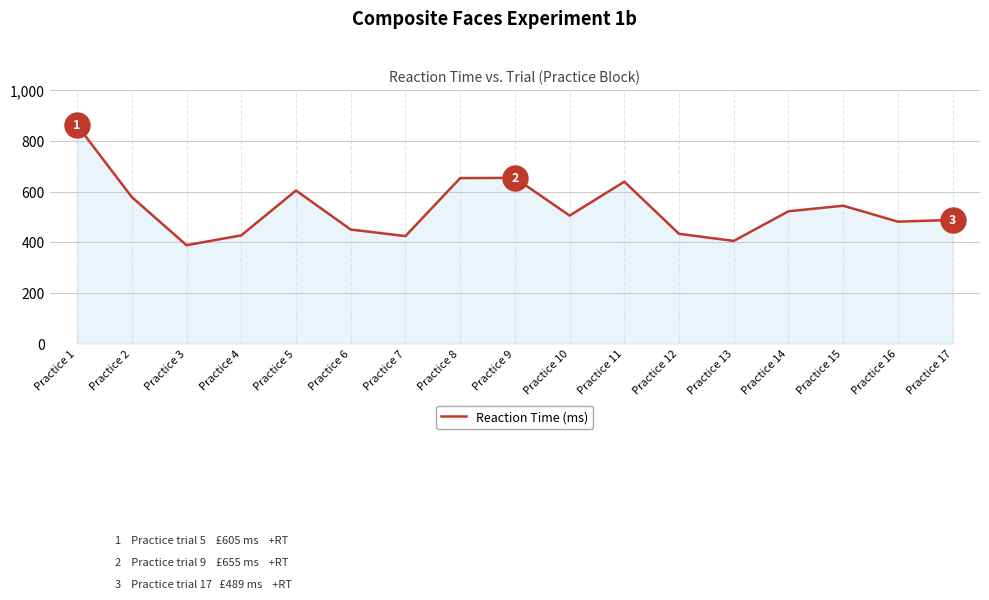

The chart shows a value of 150 at Practice 3. True or false?

False